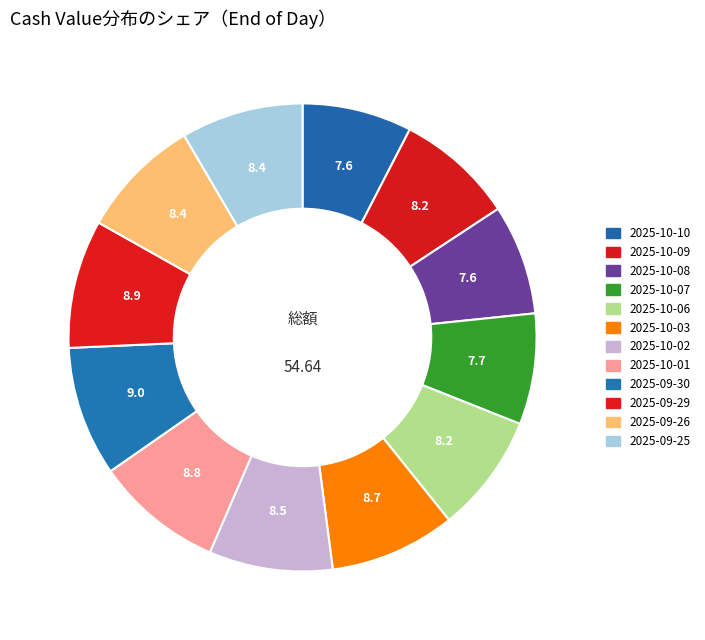

Rank the categories by value from lowest to highest.

2025-10-10, 2025-10-08, 2025-10-07, 2025-10-09, 2025-10-06, 2025-09-26, 2025-09-25, 2025-10-02, 2025-10-03, 2025-10-01, 2025-09-29, 2025-09-30